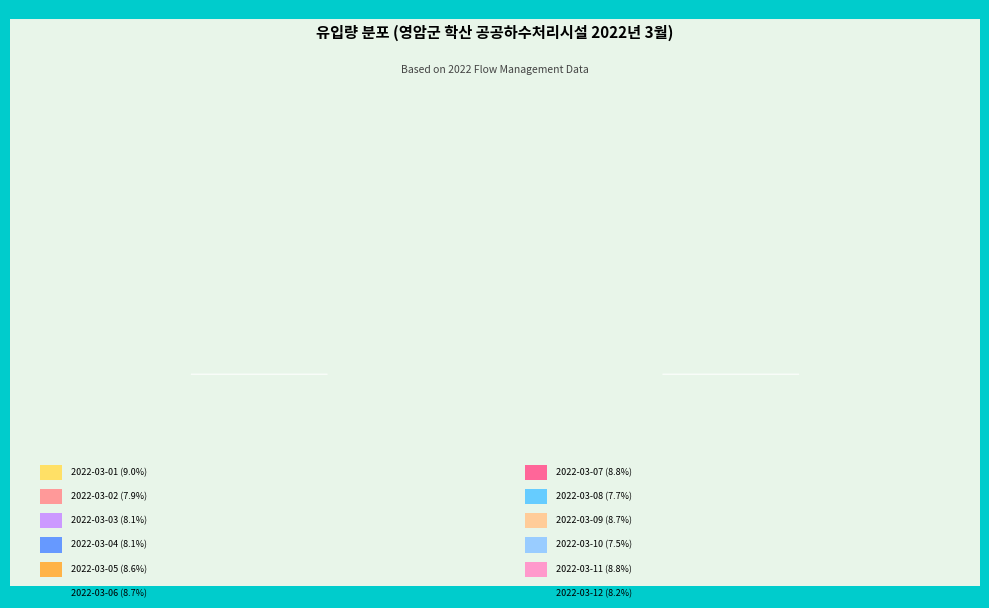

How many segments does this pie chart have?

12